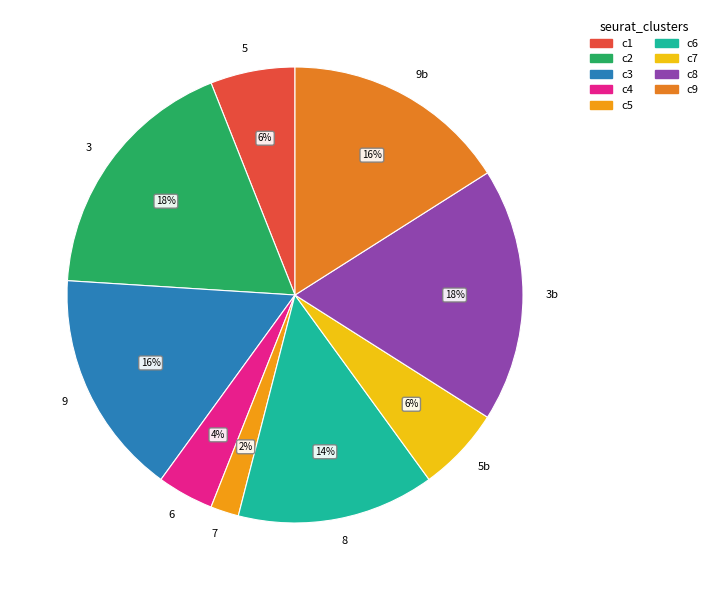

What is the ratio of the value at 3 to the value at 7?

9.0